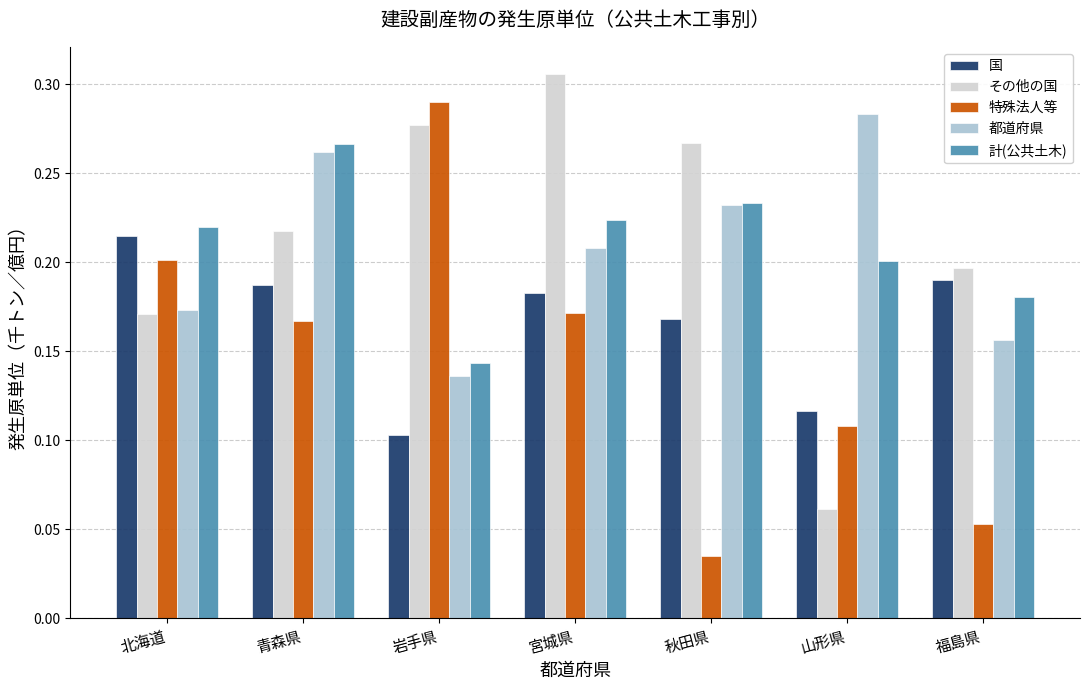

Rank the series by their maximum value, from highest to lowest.

その他の国, 特殊法人等, 都道府県, 計(公共土木), 国